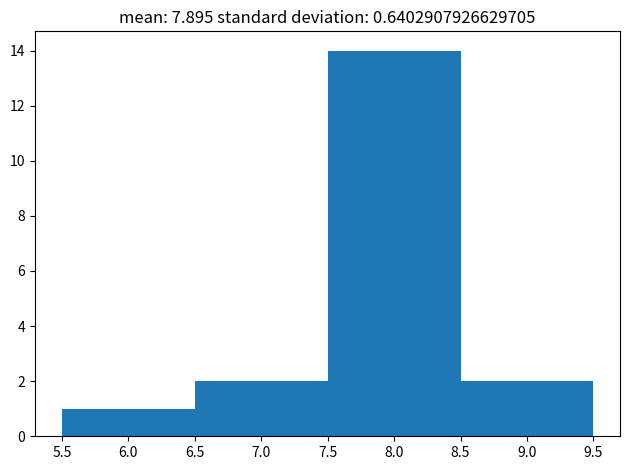

Reading left to right, transcribe this chart: for each bar, give the range it covers on the x-axis and its height. The values are not printed on the chart, so give them approximately, as read against the axis.

5.5 to 6.5: 1
6.5 to 7.5: 2
7.5 to 8.5: 14
8.5 to 9.5: 2